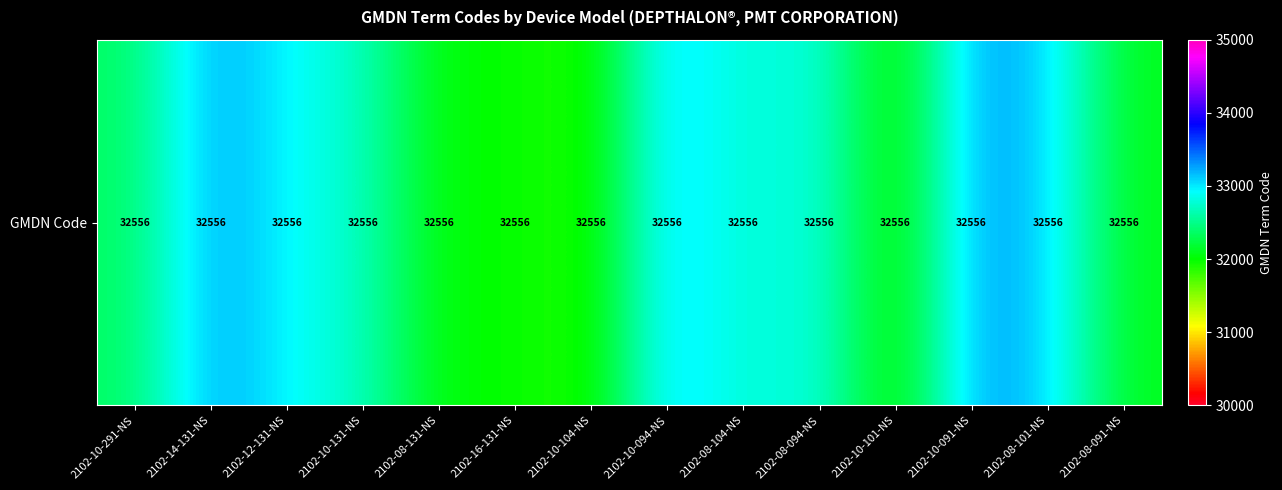

Is it true that the value at 2102-10-131-NS is 32713.9?

True